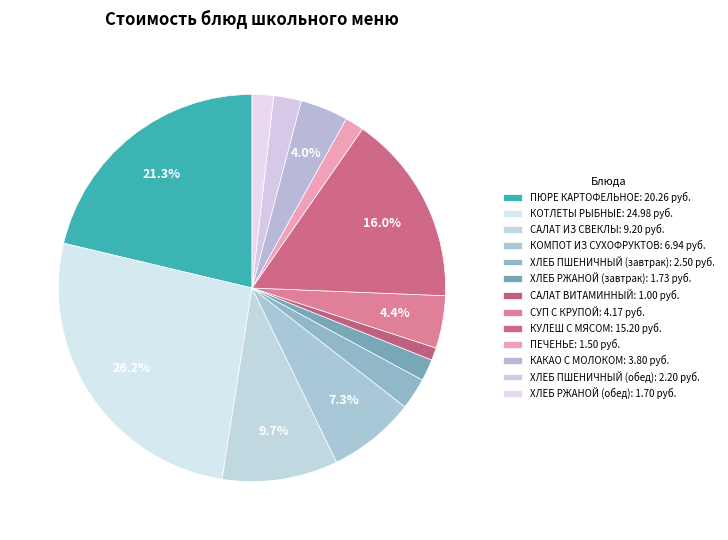

Rank the categories by value from highest to lowest.

КОТЛЕТЫ РЫБНЫЕ, ПЮРЕ КАРТОФЕЛЬНОЕ, КУЛЕШ С МЯСОМ, САЛАТ ИЗ СВЕКЛЫ, КОМПОТ ИЗ СУХОФРУКТОВ, СУП С КРУПОЙ, КАКАО С МОЛОКОМ, ХЛЕБ ПШЕНИЧНЫЙ (завтрак), ХЛЕБ ПШЕНИЧНЫЙ (обед), ХЛЕБ РЖАНОЙ (завтрак), ХЛЕБ РЖАНОЙ (обед), ПЕЧЕНЬЕ, САЛАТ ВИТАМИННЫЙ